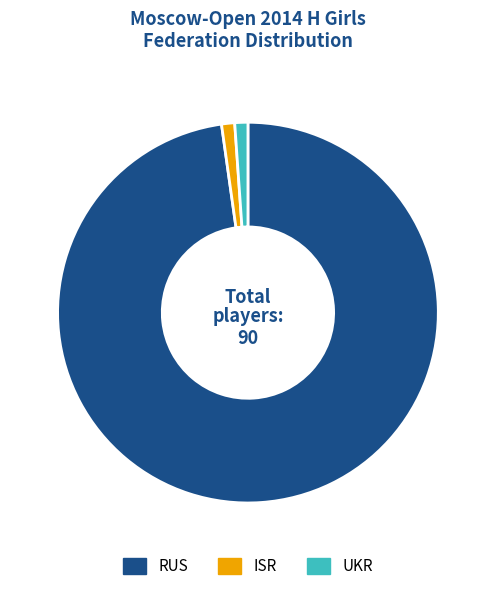

Which category accounts for the majority?

RUS